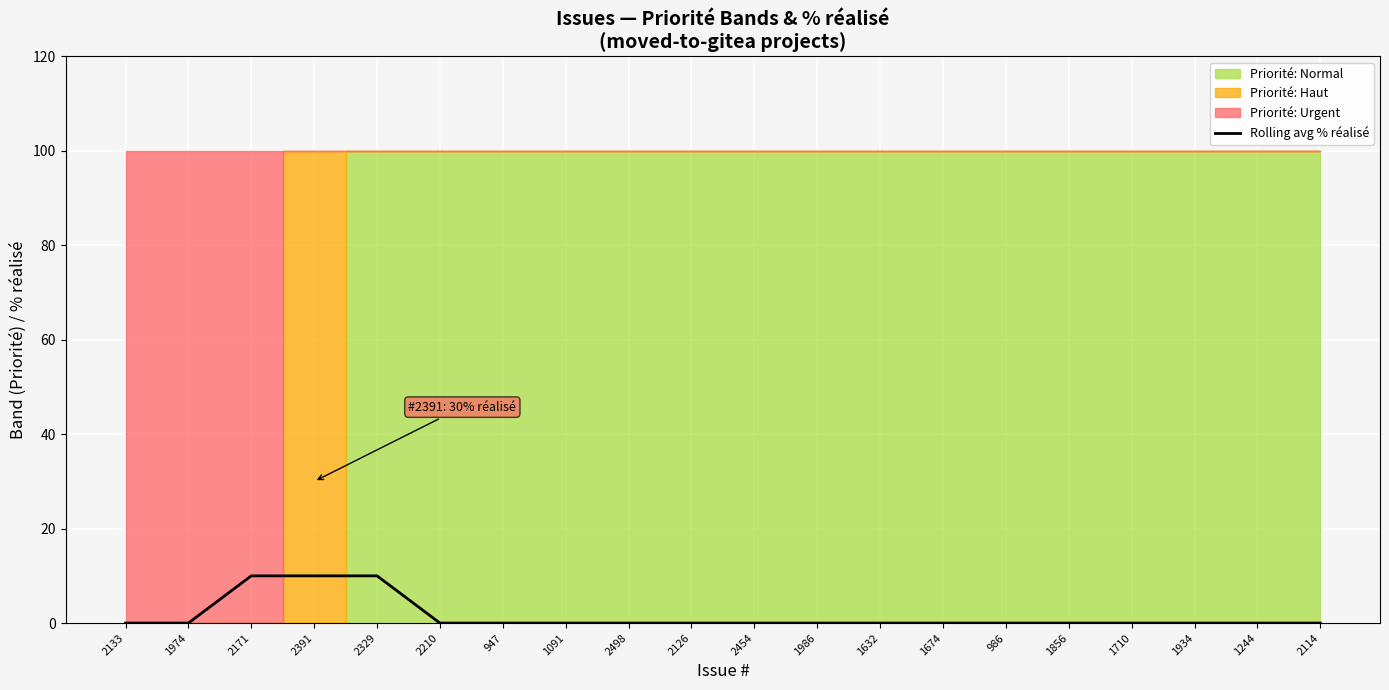

Which has a higher value, 2210 or 947?

2210